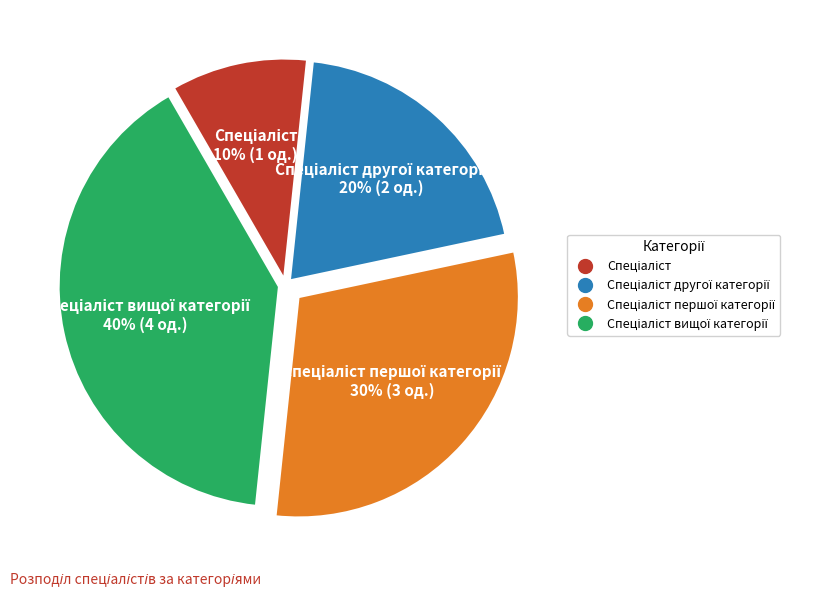

How many segments does this pie chart have?

4